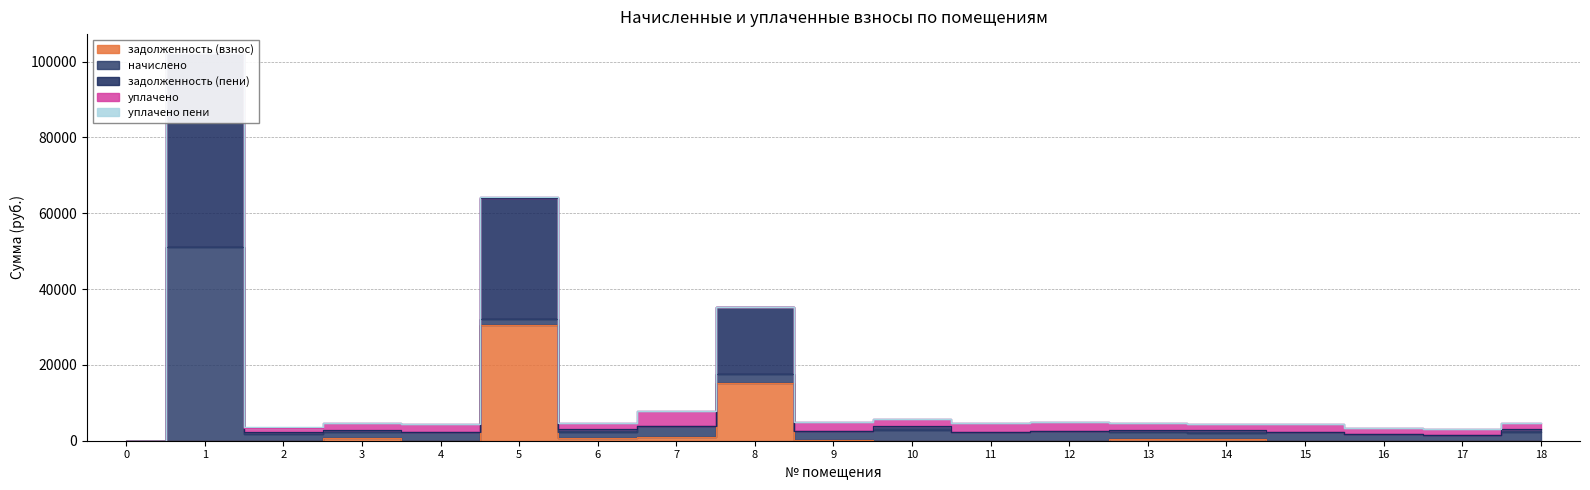

What is the sum of the начислено values at 4 and 0?

2232.6